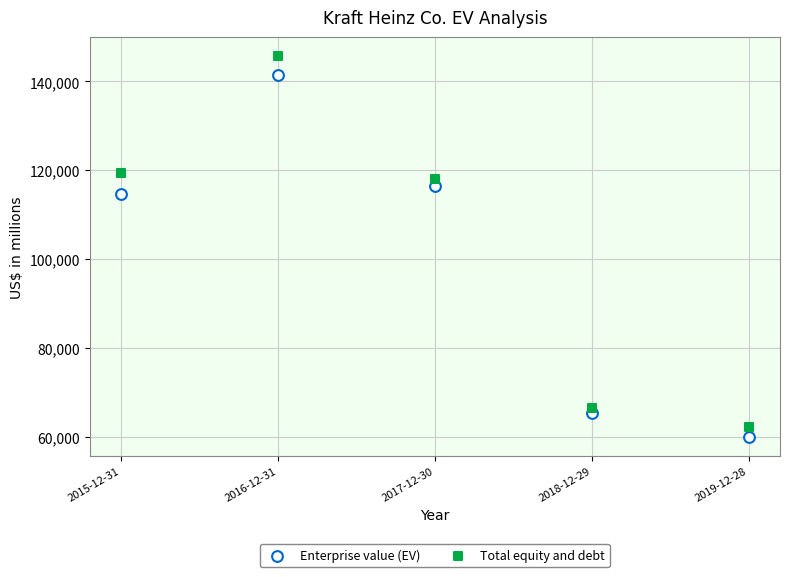

Which series reaches the maximum Y coordinate?

Total equity and debt